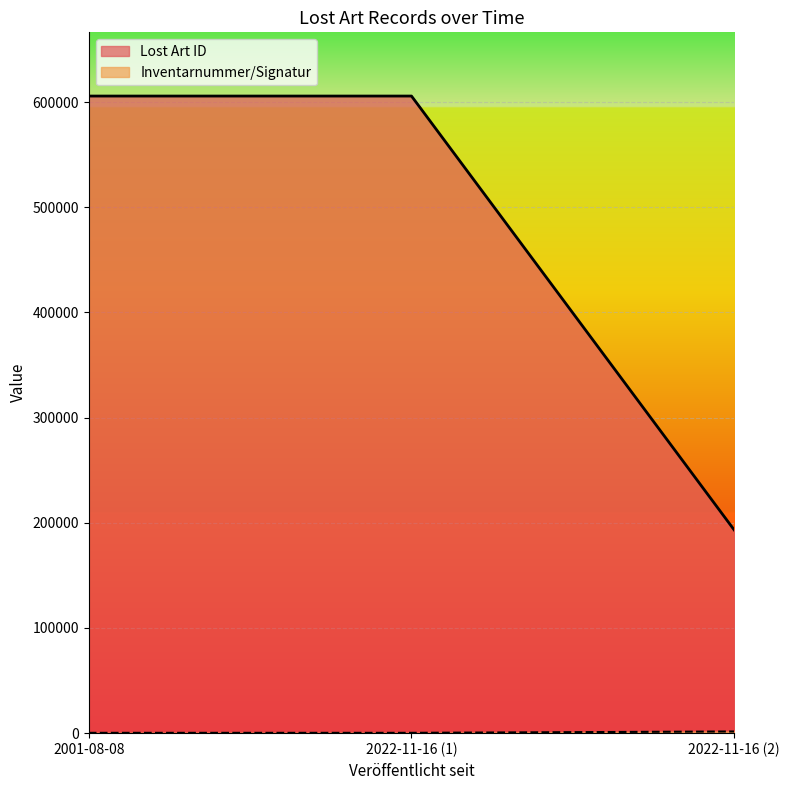

What is the maximum value for Lost Art ID?

605819